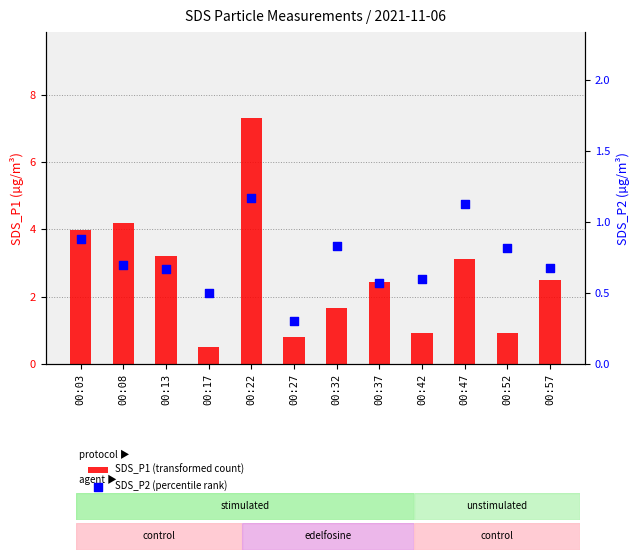

Is the value of SDS_P1 (transformed count) at 00:42 greater than the value of SDS_P2 (percentile rank) at 00:08?

Yes